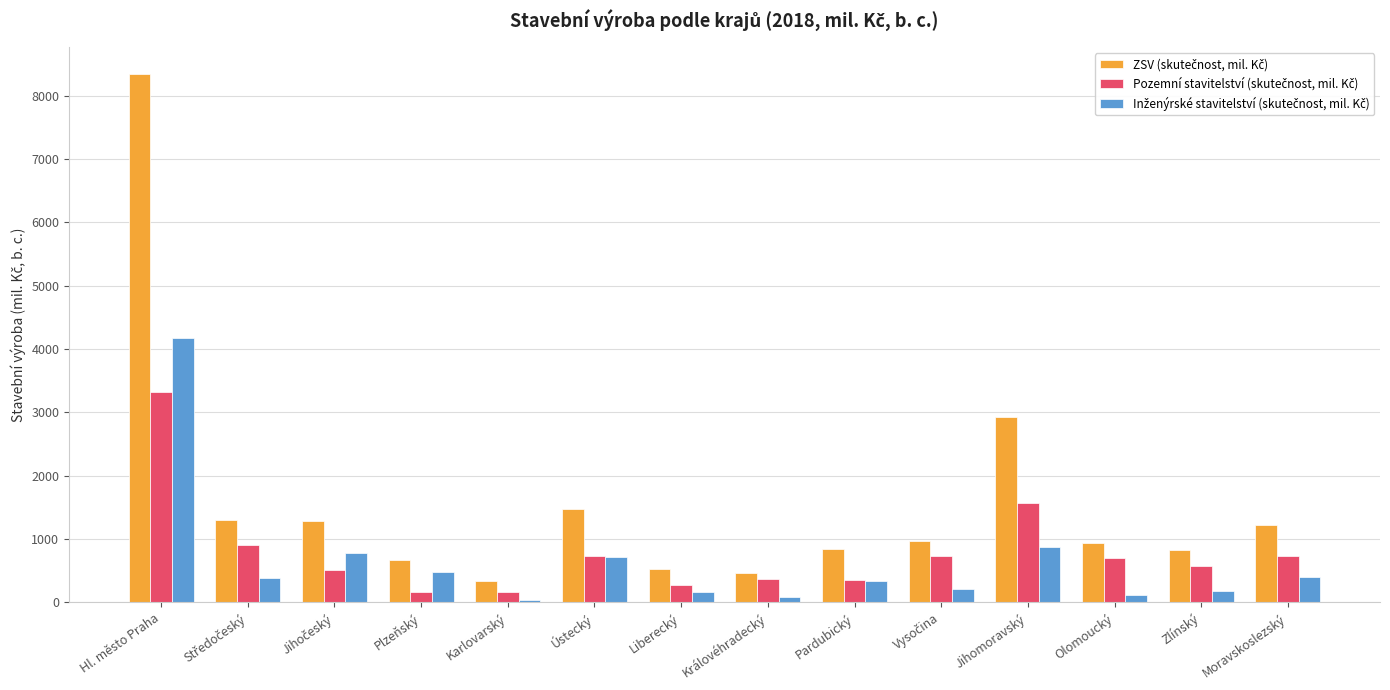

What is the maximum value shown in the chart?

8345